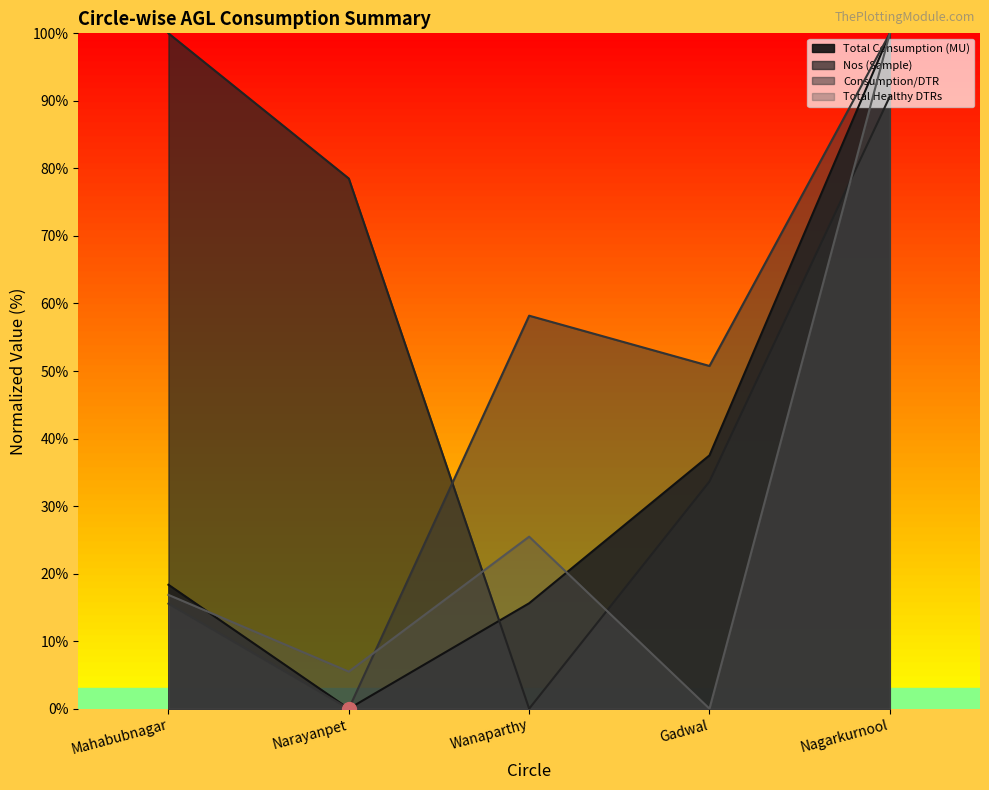

What is the label of the 4th point from the right?

Narayanpet